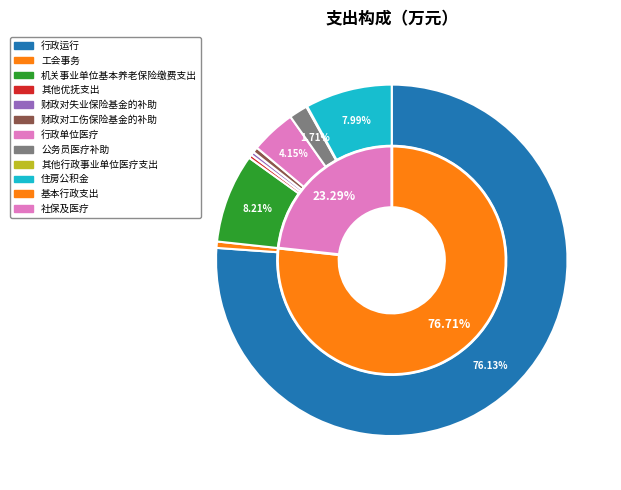

Which slice represents more than half of the pie?

行政运行